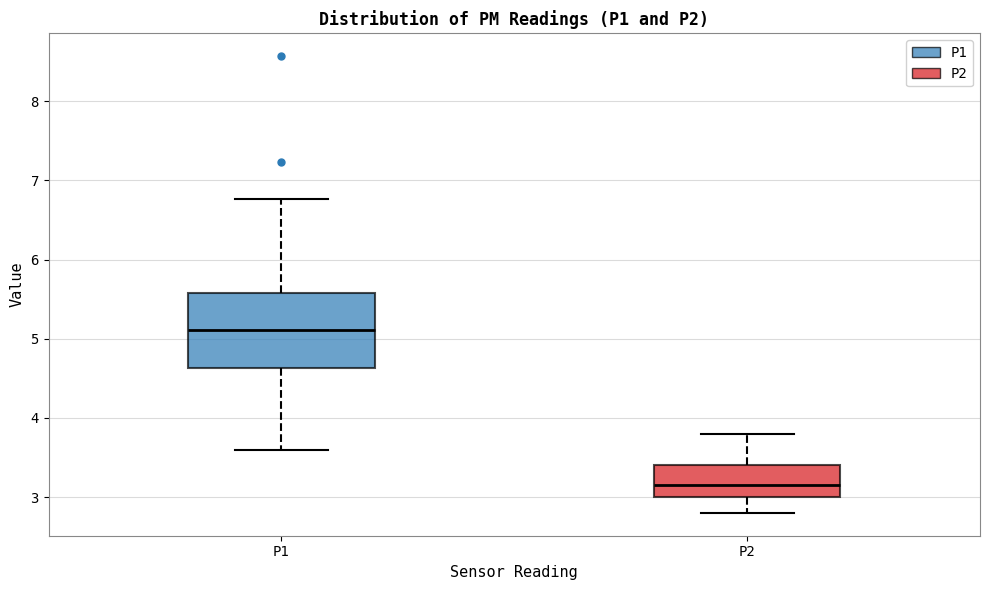

Which box has the highest median line?

P1